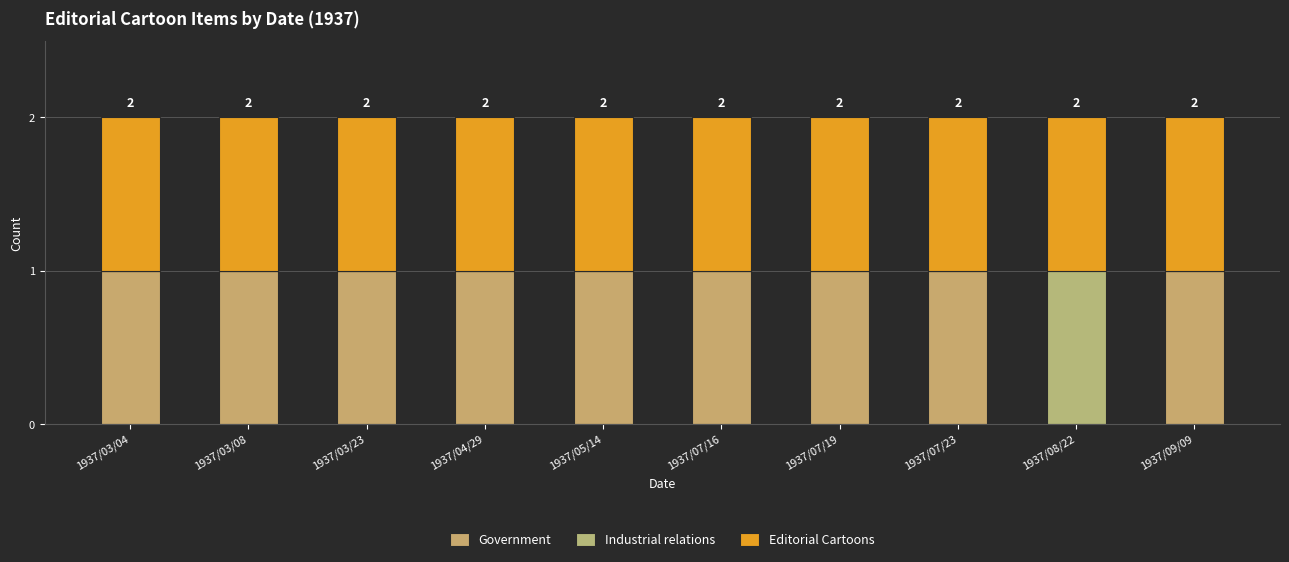

What position from the right is 1937/03/08?

9